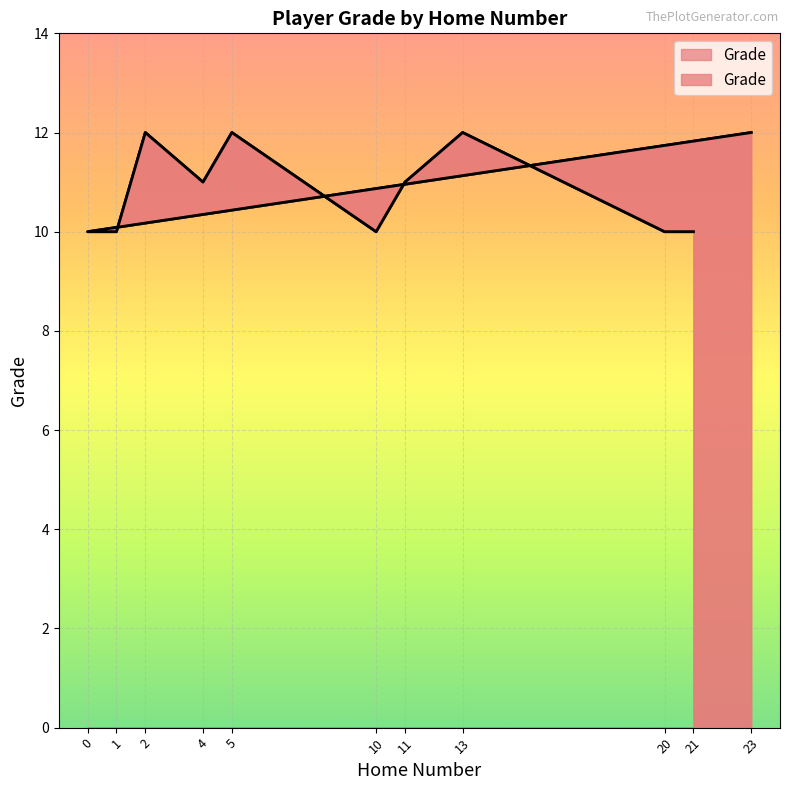

What is the difference between the values at 5 and 20?

2